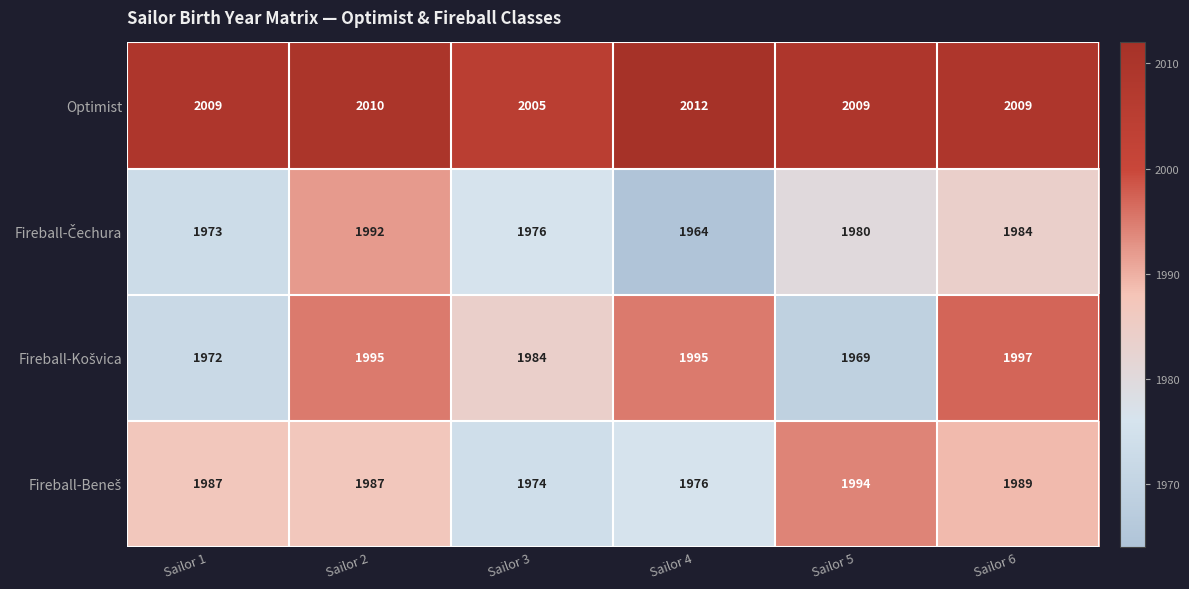

Which category has the lowest value in the Optimist series?

Sailor 3